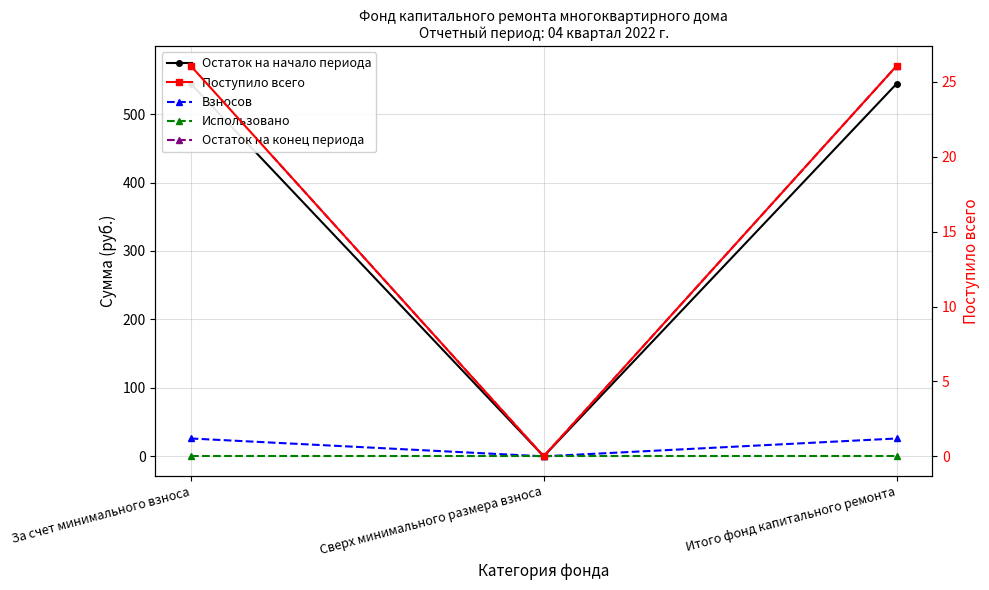

True or false: Остаток на конец периода has a value of -262.8 at Сверх минимального размера взноса.

False